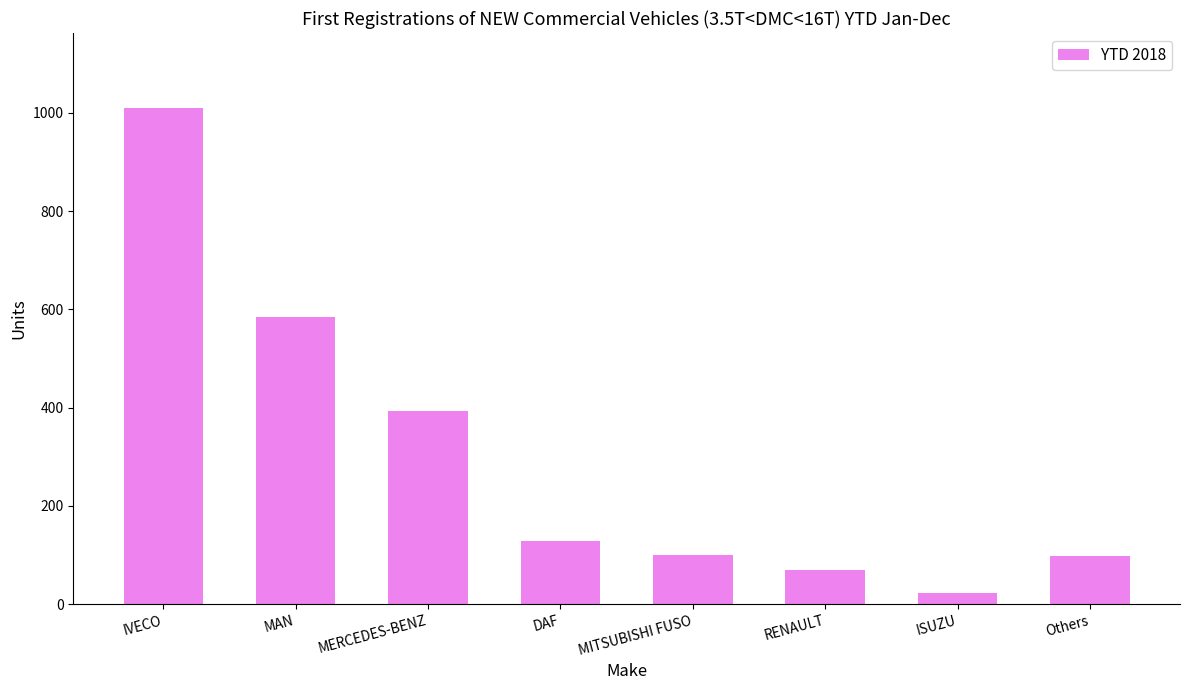

What is the value of the 5th bar from the left?

99